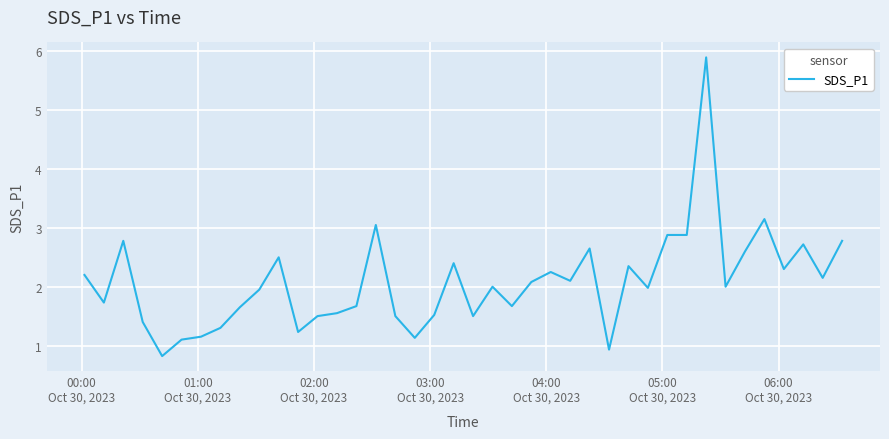

What is the maximum value shown in the chart?

5.9